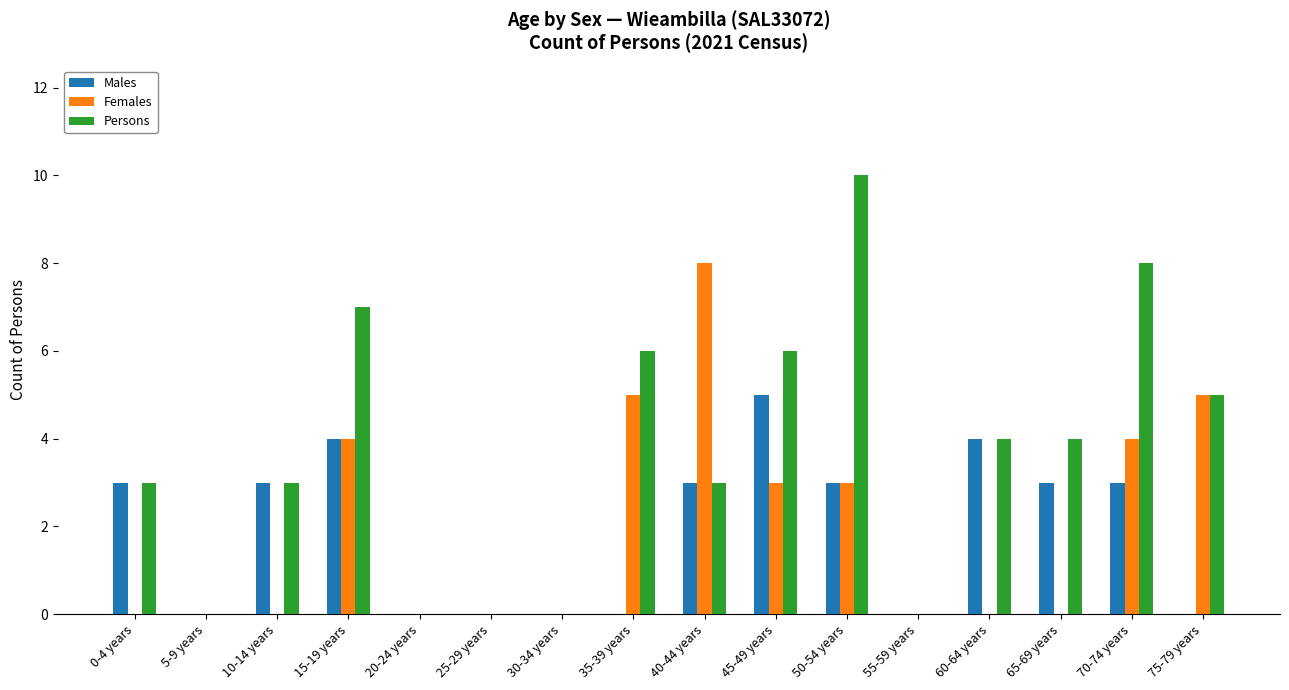

What is the sum of the Females values at 40-44 years and 45-49 years?

11